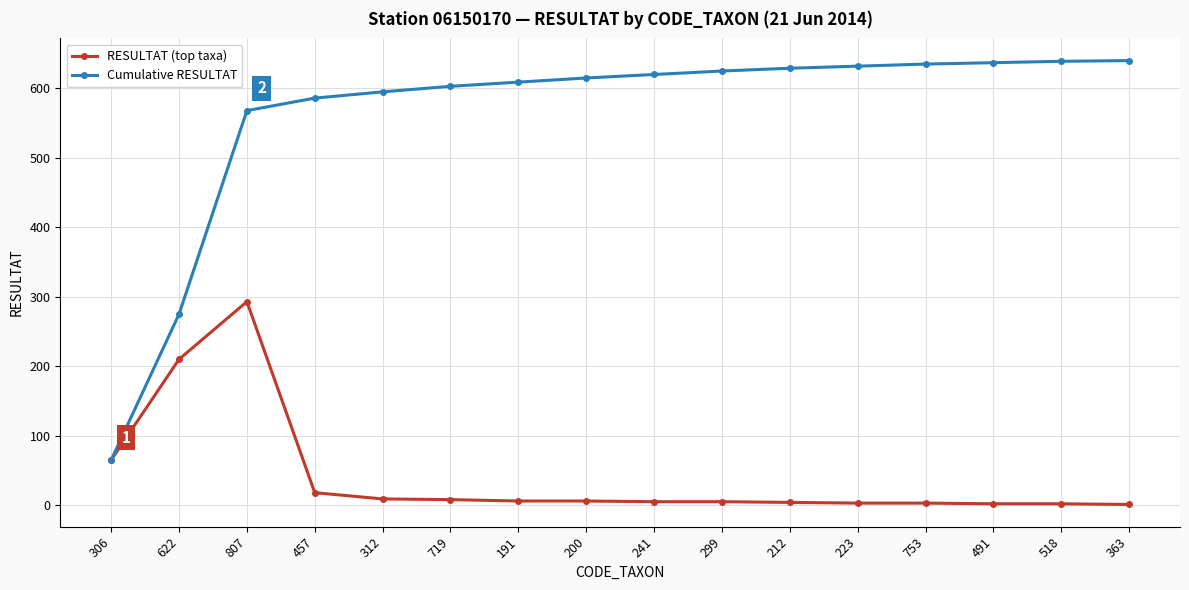

Which series has the largest total across all categories?

Cumulative RESULTAT